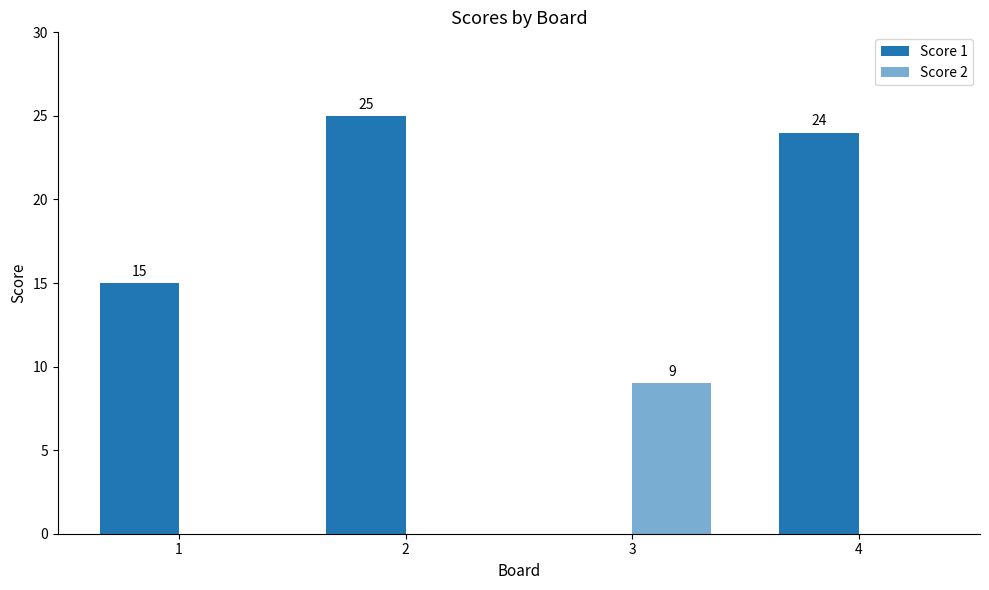

How many values in Score 2 are above zero?

1